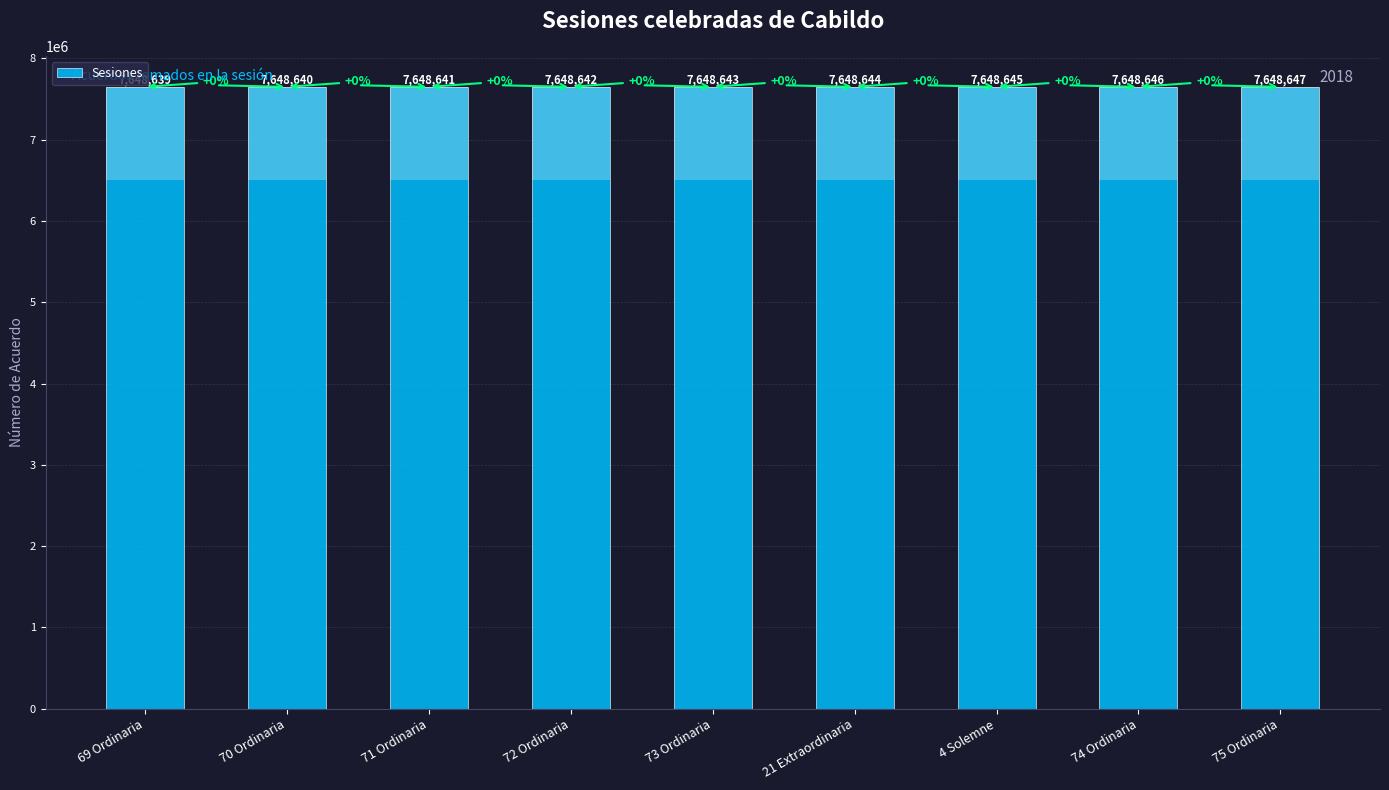

What is the change in value from 73 Ordinaria to 4 Solemne?

+2